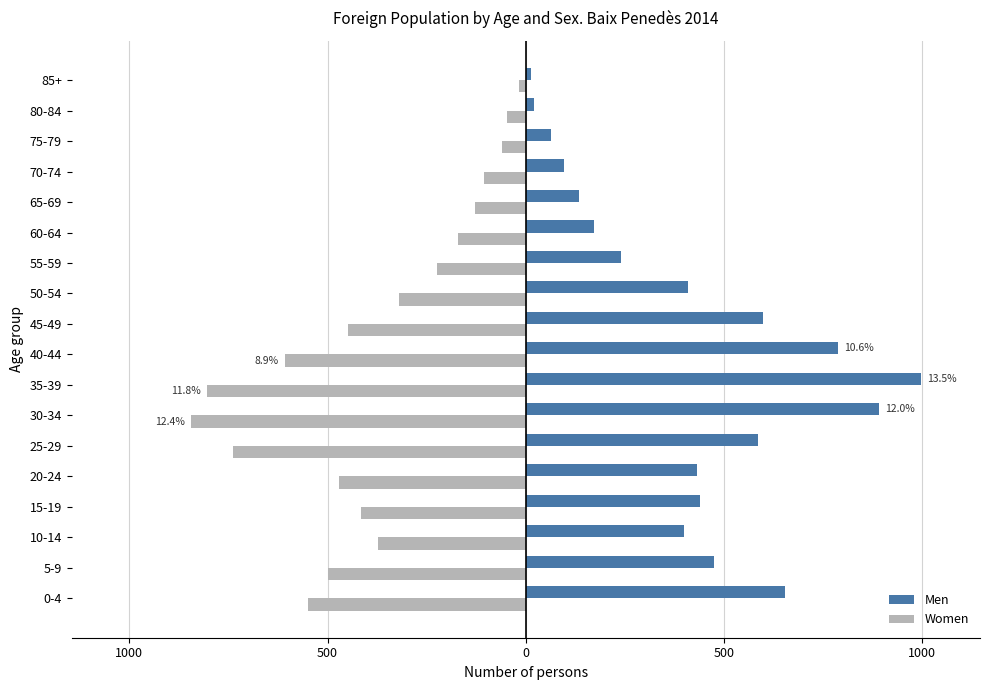

What is the sum of all Women values?

-6823